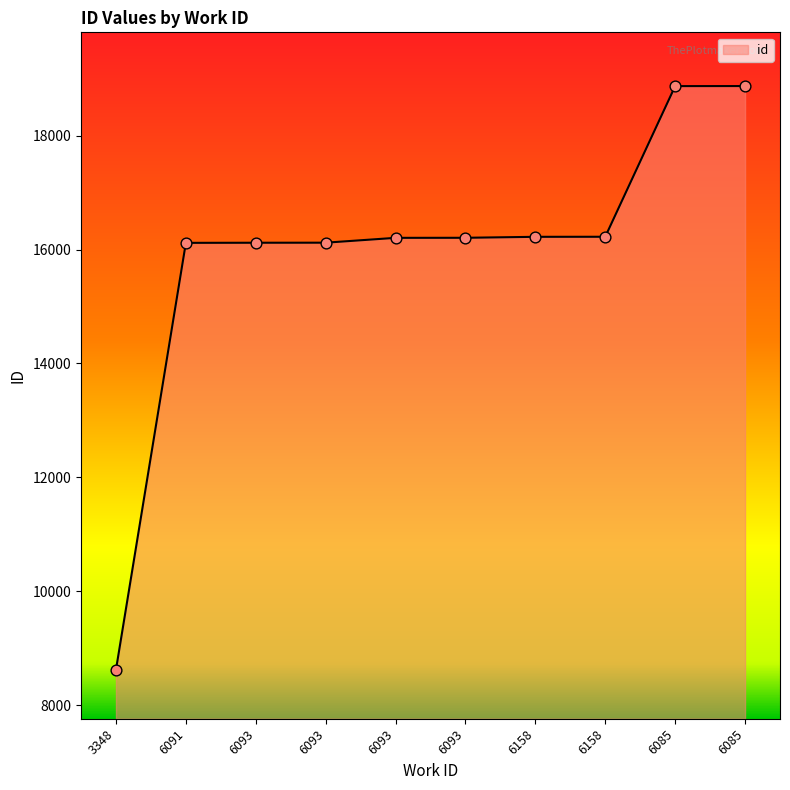

Between 6093 and 6085, which is larger?

6085